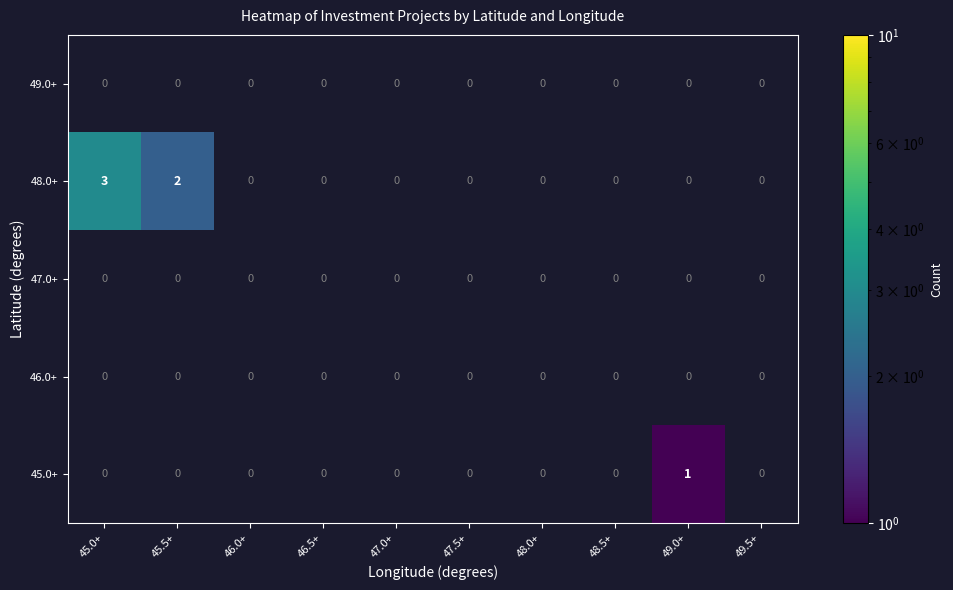

What is the maximum value shown in the chart?

3.0